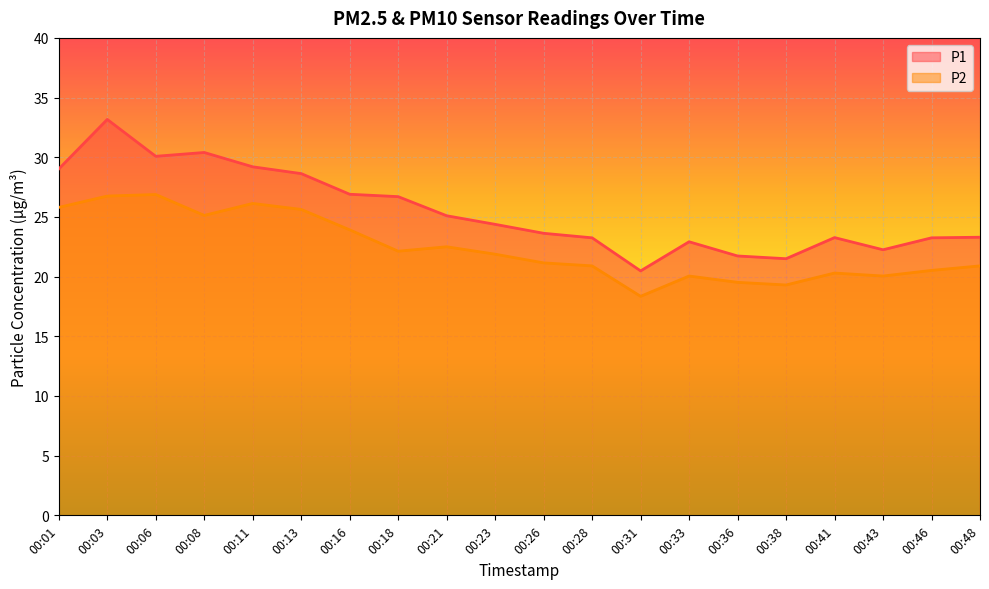

Is it true that P2 equals 30.8 at 00:28?

False